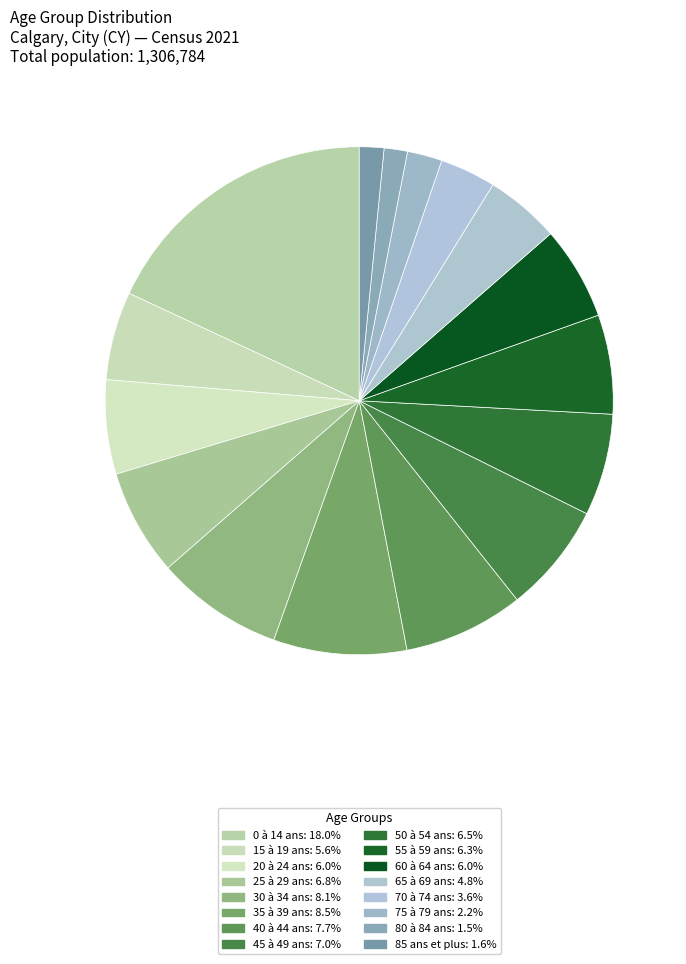

How many segments does this pie chart have?

16